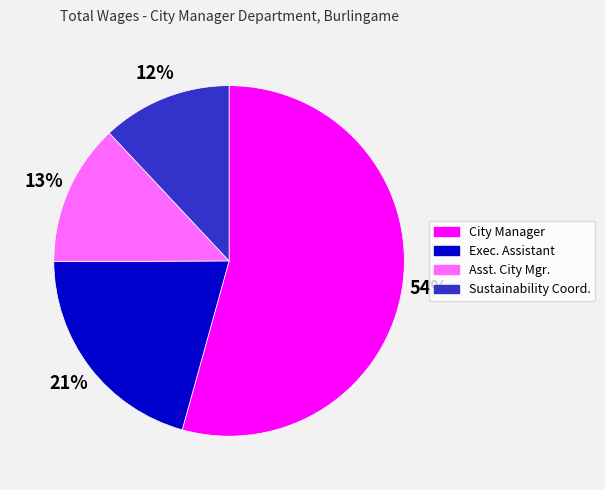

What percentage is the Asst. City Mgr. slice, to the nearest percent?

13%